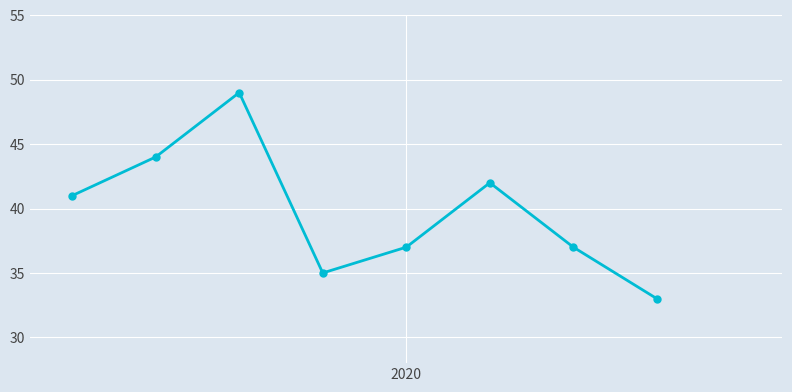

What is the minimum value shown in the chart?

33